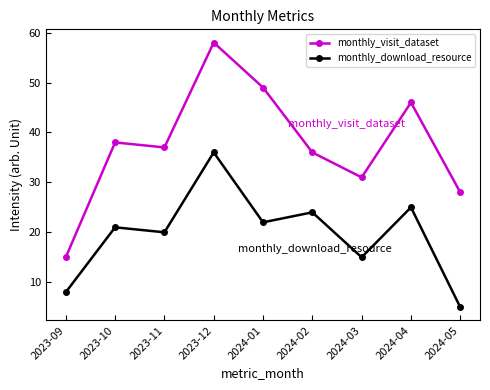

What is the value of the monthly_visit_dataset point at the 5th from the left?

49